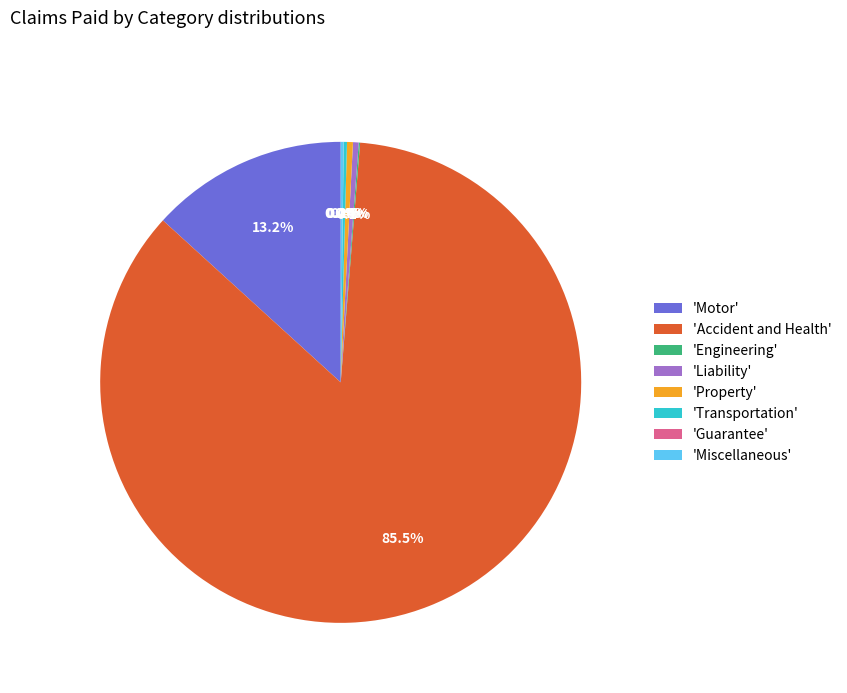

Between 'Property' and 'Motor', which is larger?

'Motor'